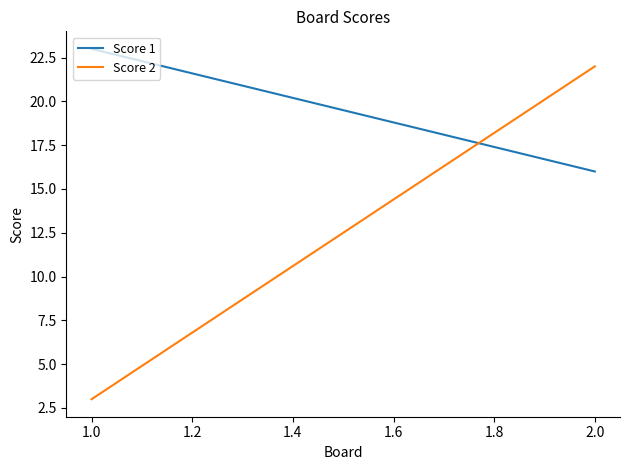

Which series changed the most between 1.0 and 2.0?

Score 2